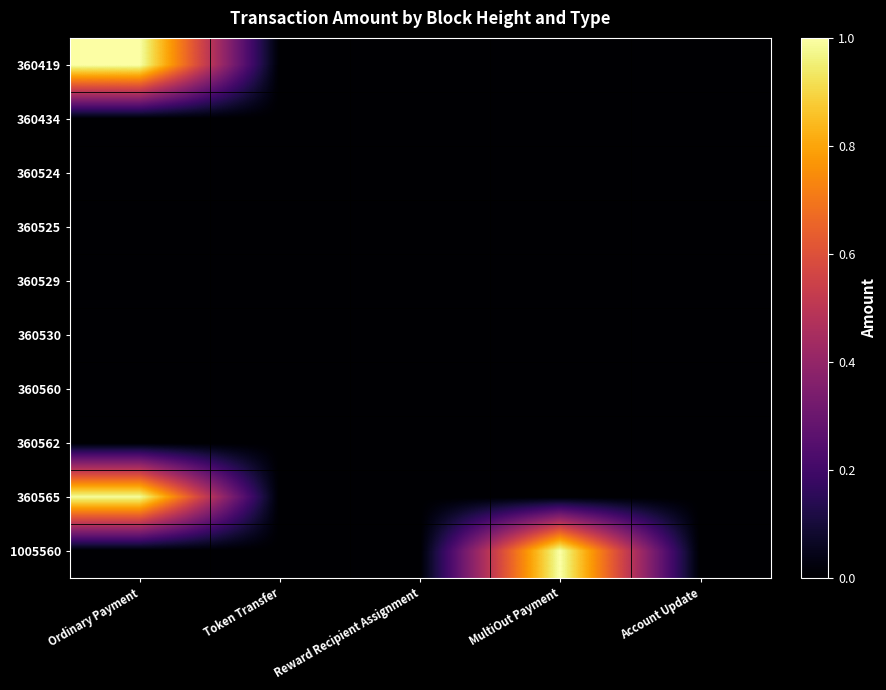

At Account Update, list the series in order from smallest to largest.

360419, 360434, 360524, 360525, 360529, 360530, 360560, 360562, 360565, 1005560